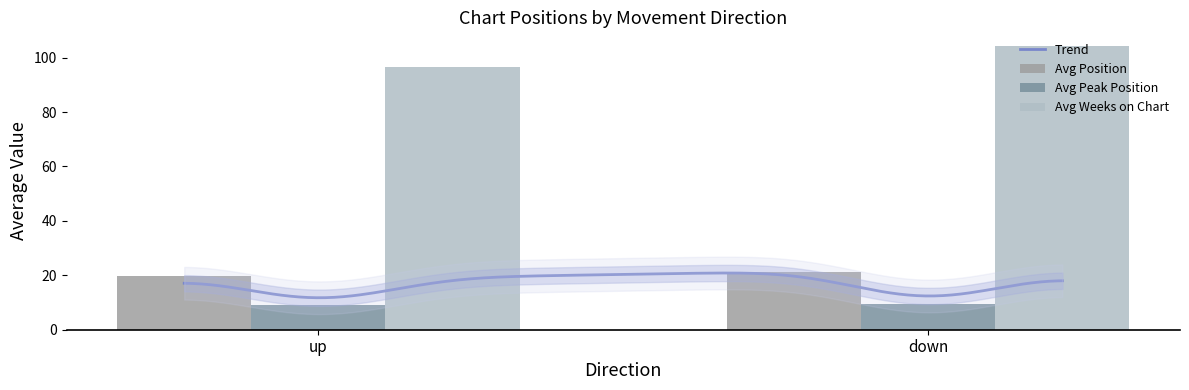

The value of Avg Weeks on Chart at down is 39.7. True or false?

False